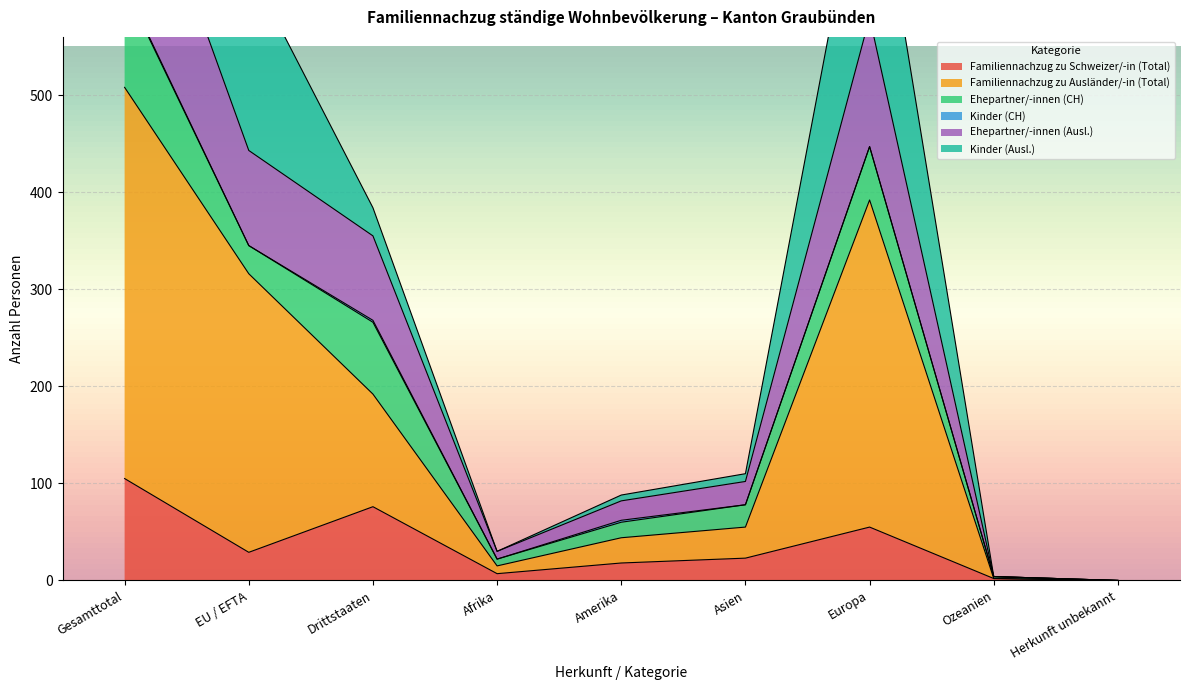

The value of Familiennachzug zu Ausländer/-in (Total) at Ozeanien is 2. True or false?

True